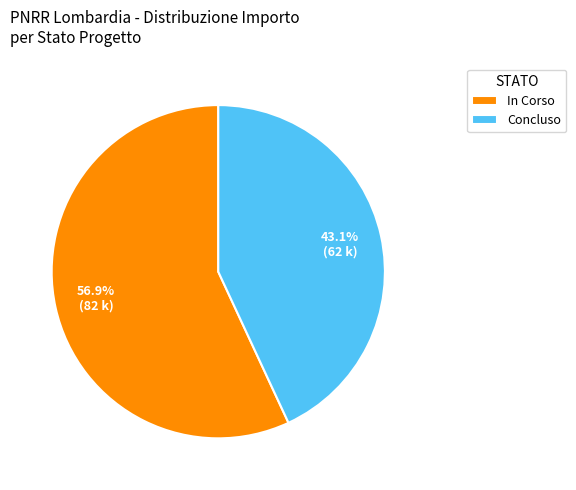

Approximately how many times larger is the value at Concluso compared to In Corso?

0.8